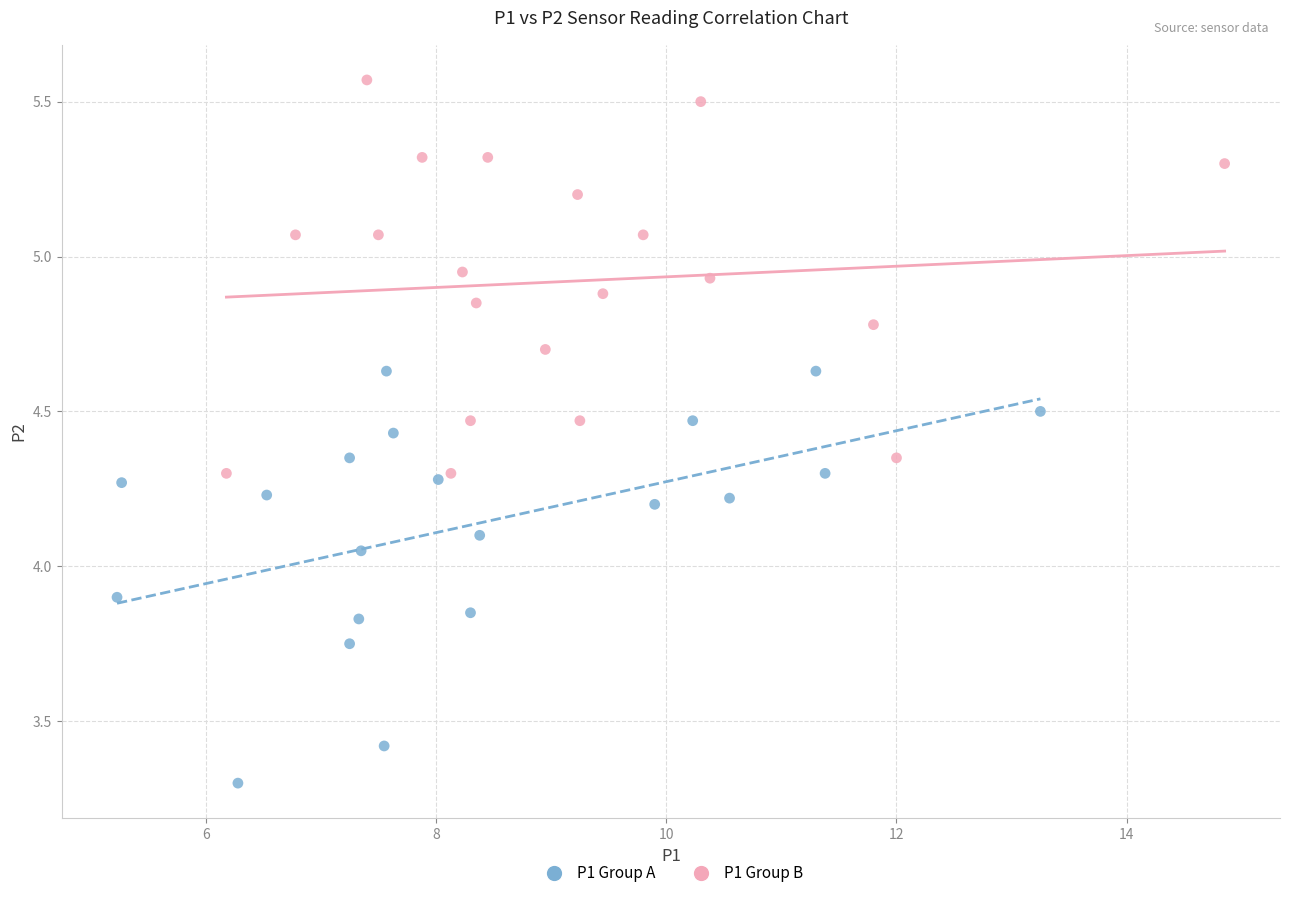

Which series contains the lowest Y value?

P1 Group A